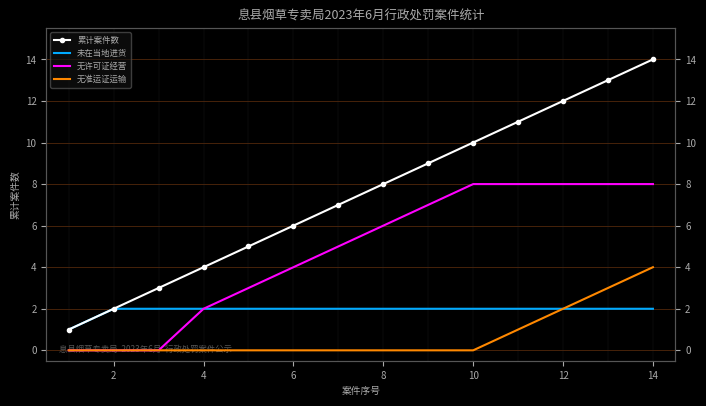

List the series in order of their peak value, lowest first.

未在当地进货, 无准运证运输, 无许可证经营, 累计案件数